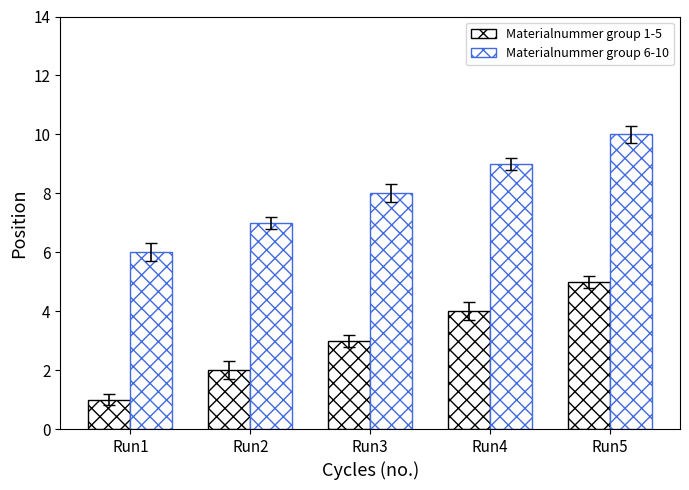

Are the bars horizontal?

No